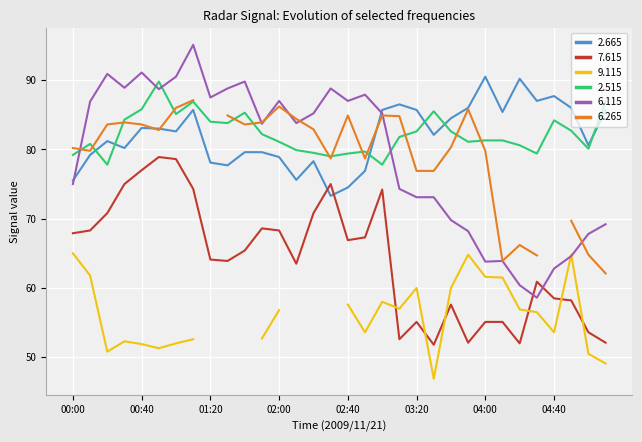

The value of 2.515 at 03:20 is 108.9. True or false?

False